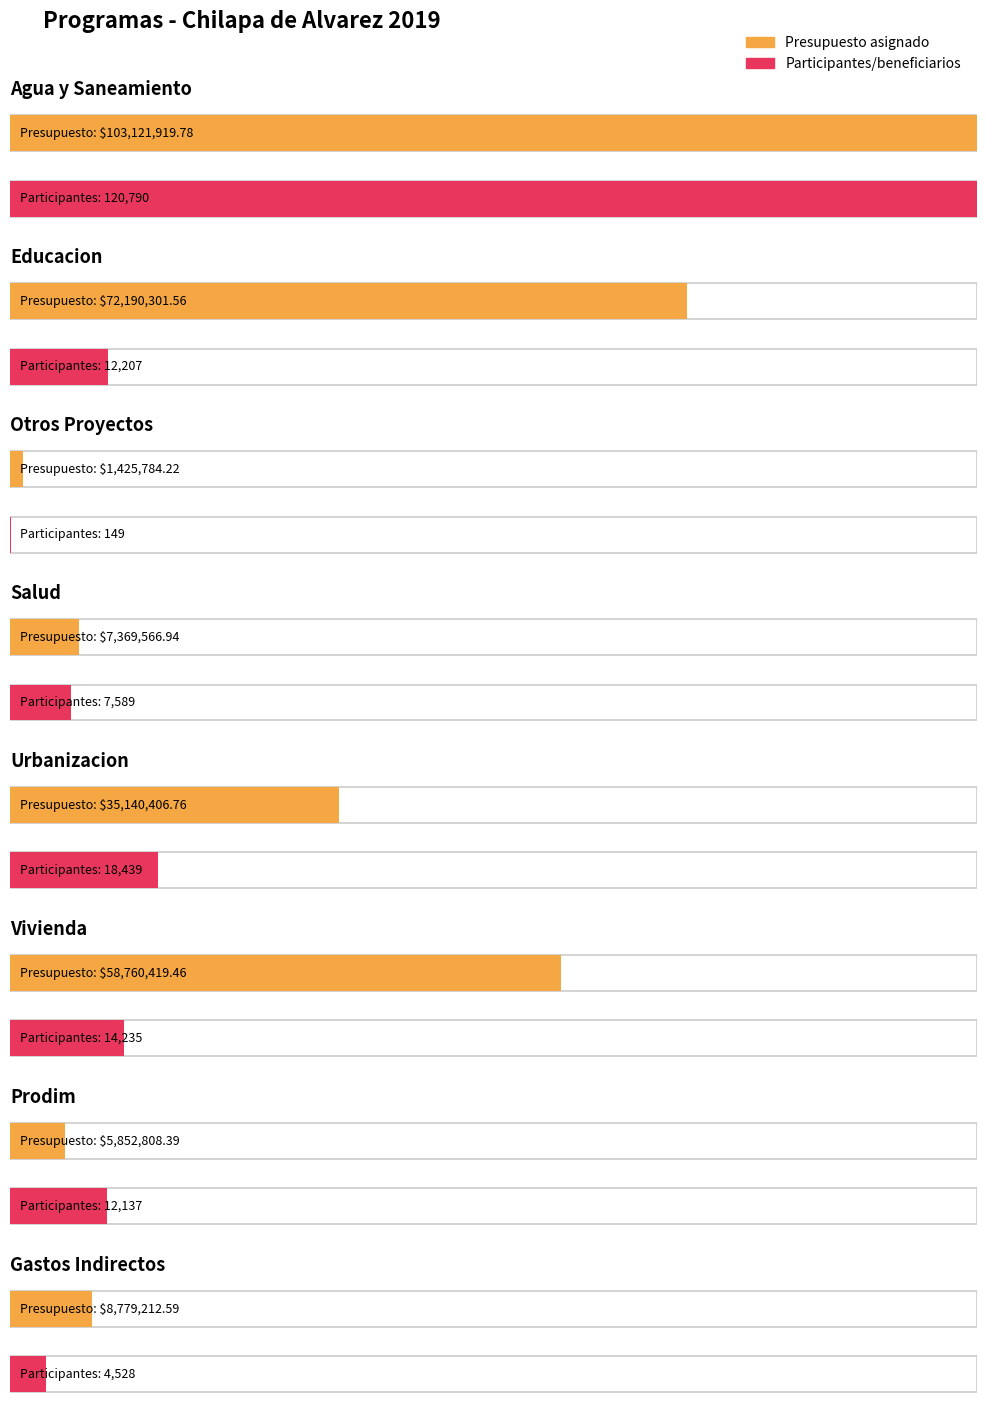

Reading left to right, list all the values displayed in this chart.

Presupuesto asignado: 103121919.8	72190301.6	1425784.2	7369566.9	35140406.8	58760419.5	5852808.4	8779212.6
Participantes/beneficiarios: 120790.0	12207.0	149.0	7589.0	18439.0	14235.0	12137.0	4528.0